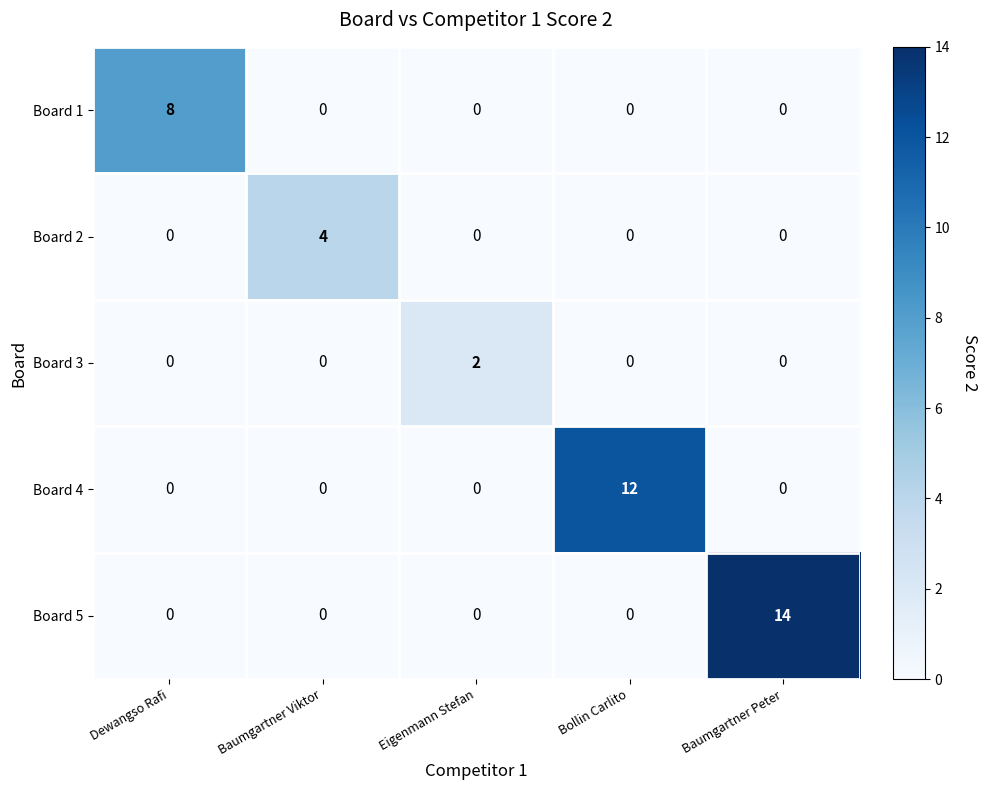

List the series in order of their overall mean, highest first.

Board 5, Board 4, Board 1, Board 2, Board 3